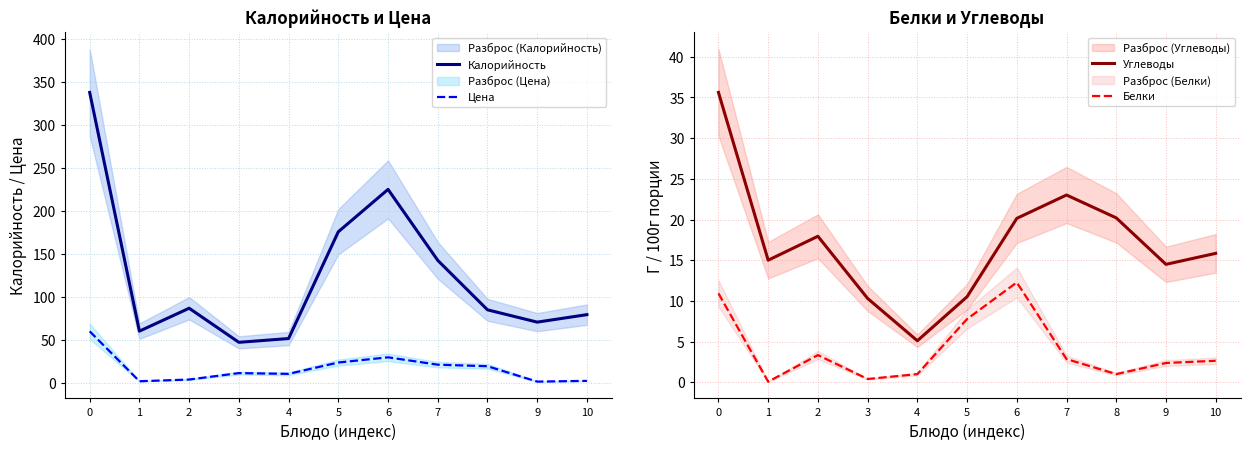

Is it true that Цена equals 21.0 at 7?

True